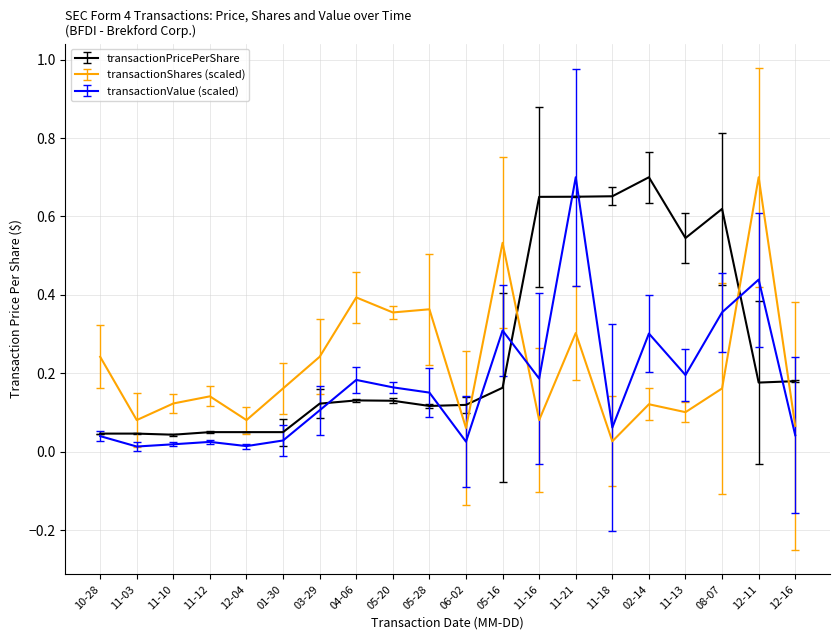

Between which two adjacent categories do transactionShares (scaled) and transactionPricePerShare first intersect?

05-28 and 06-02